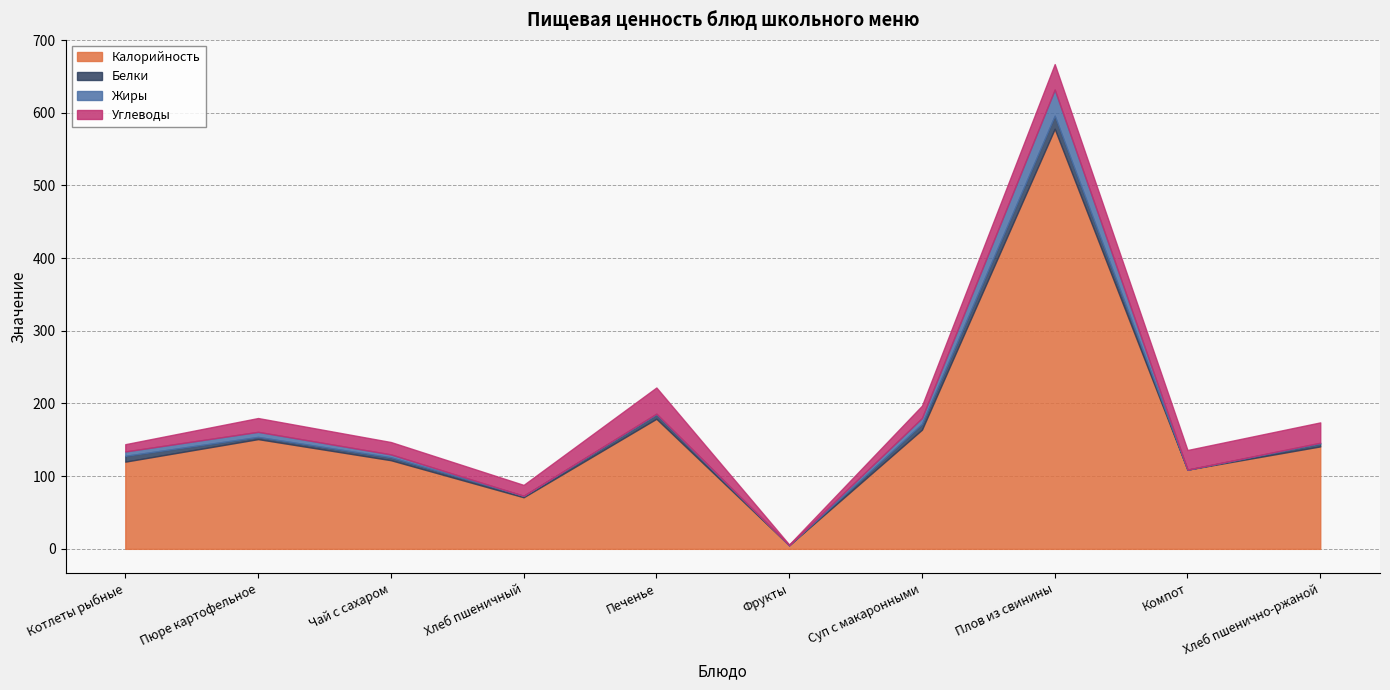

At which category does the chart reach its minimum across all series?

Фрукты